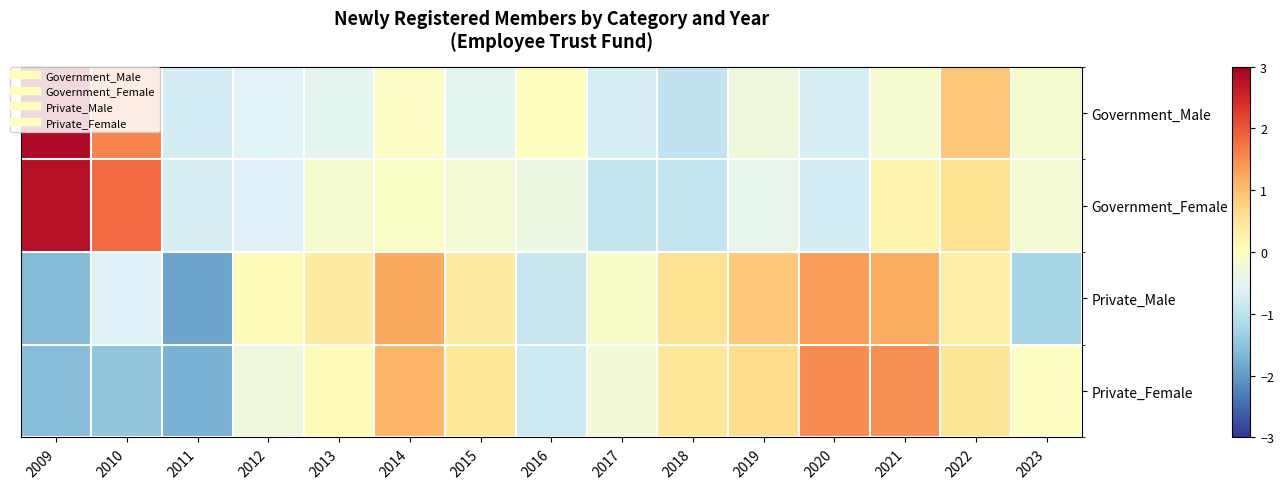

Which series has the largest total across all categories?

Private_Male